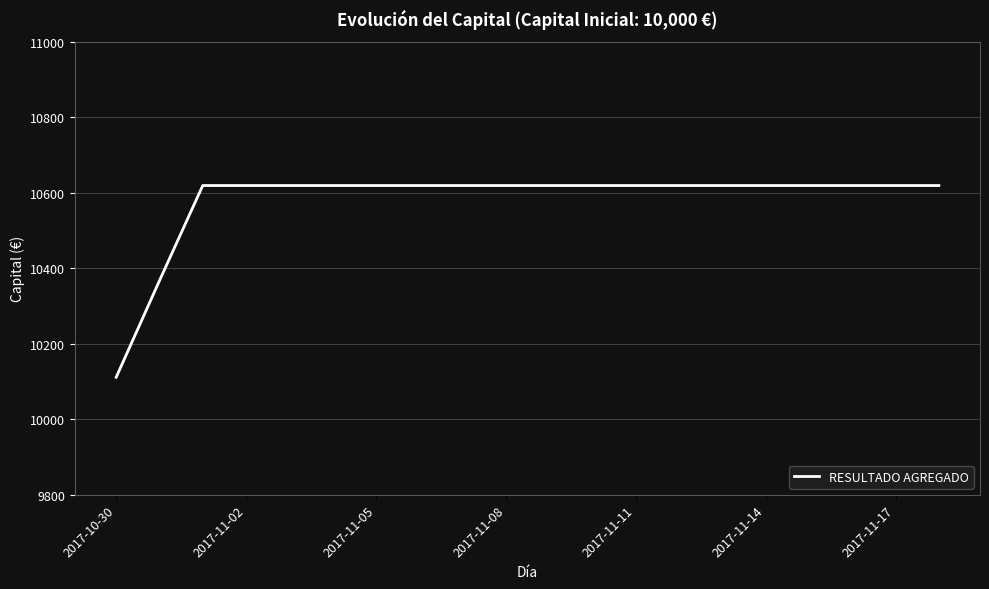

What is the difference between the maximum and minimum values?

508.0